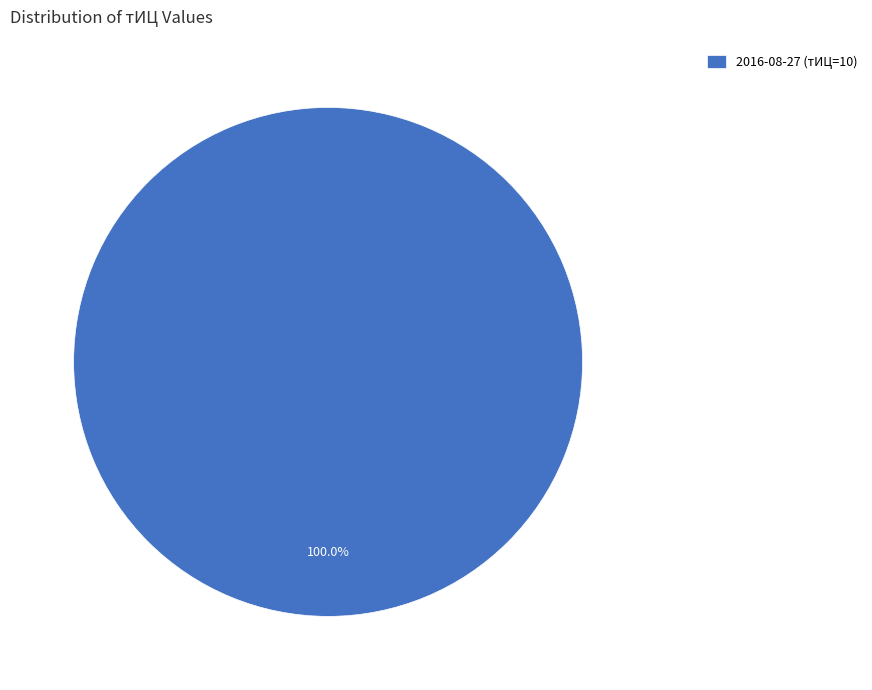

Which slice represents more than half of the pie?

2016-08-27 (тИЦ=10)